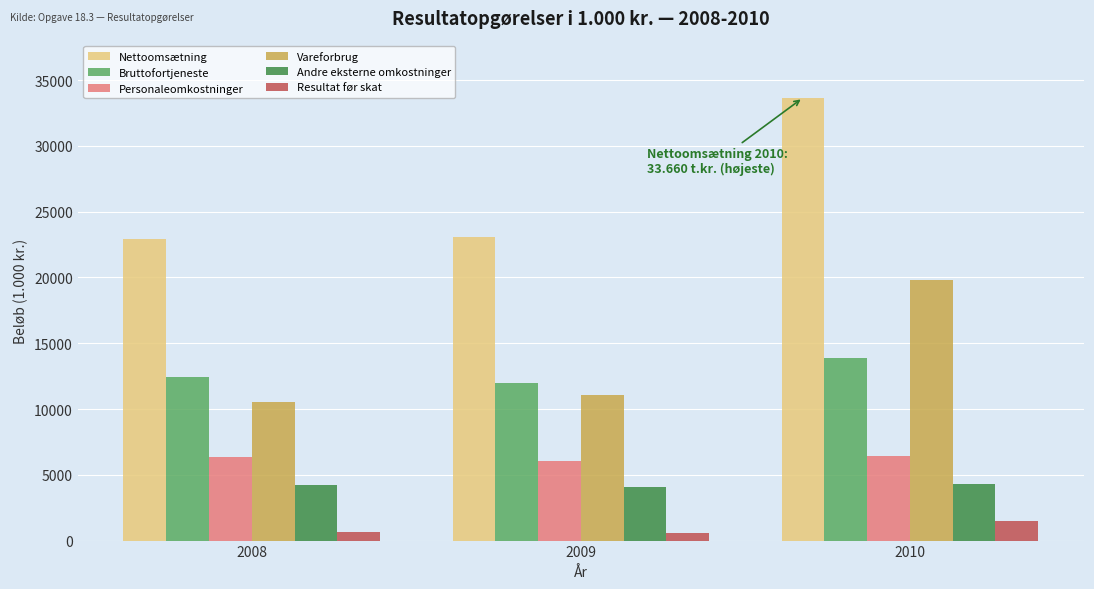

Which series has the widest spread of values?

Nettoomsætning